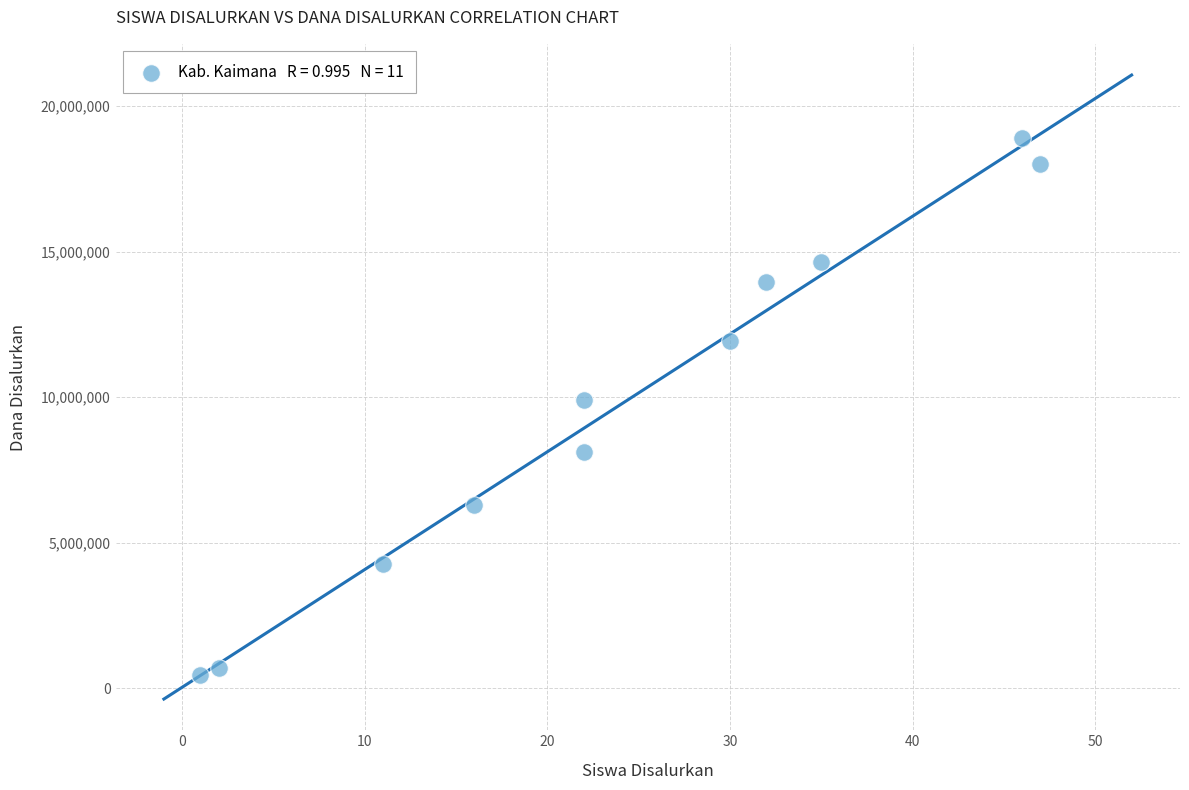

What is the range of Y values (max minus min)?

18450000